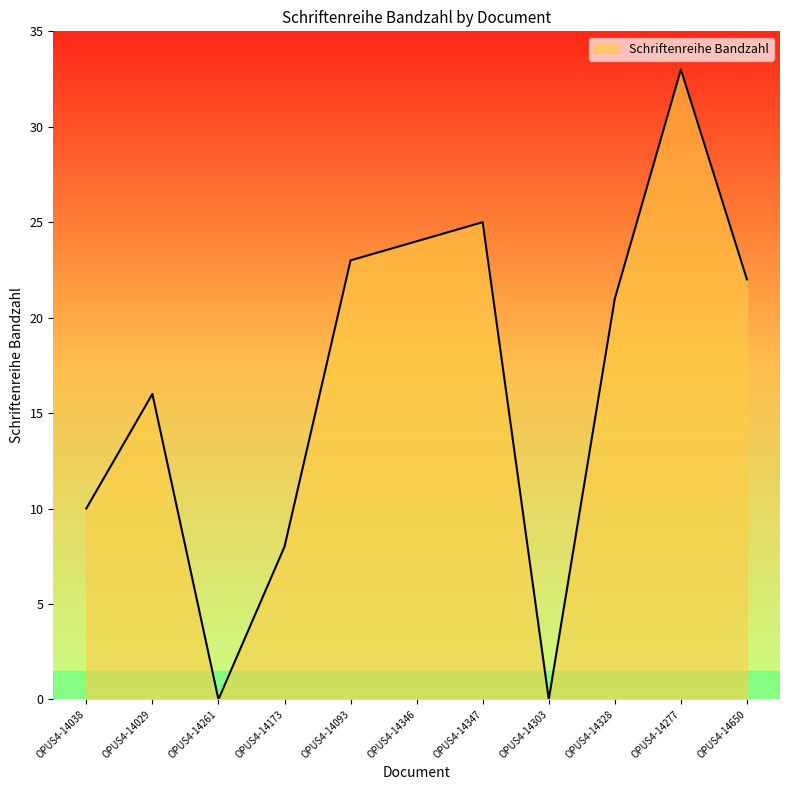

How many categories are shown in the chart?

11